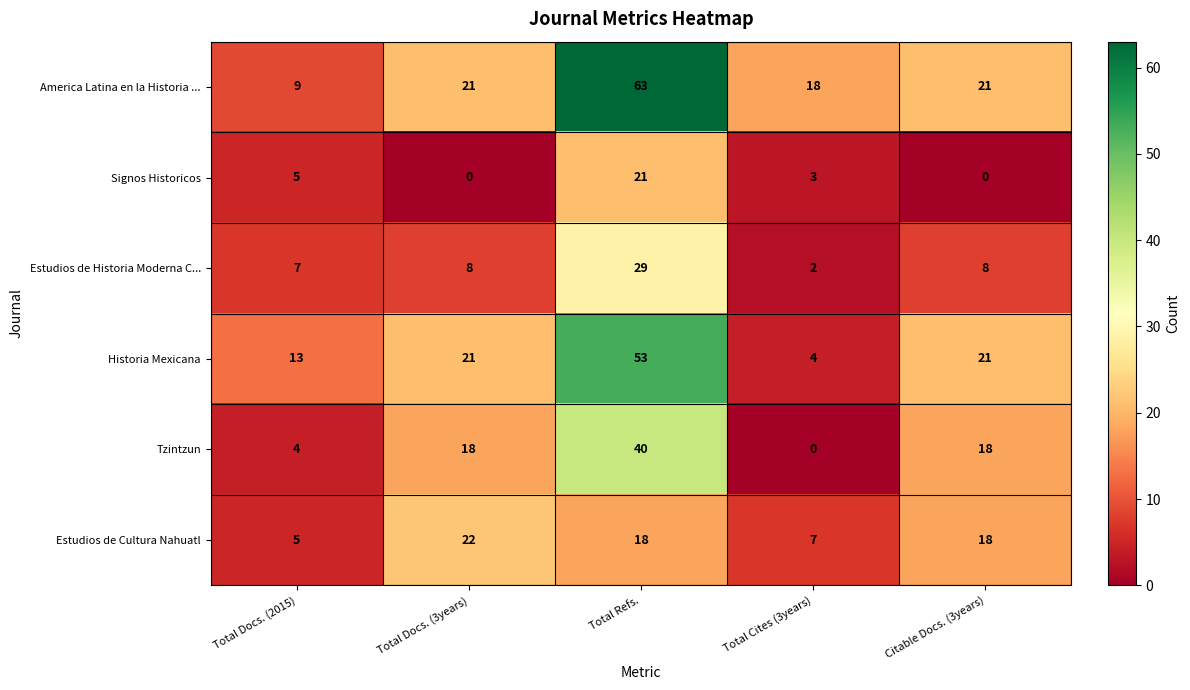

What value does the America Latina en la Historia ... series have at Citable Docs. (3years), to the nearest 5?

20